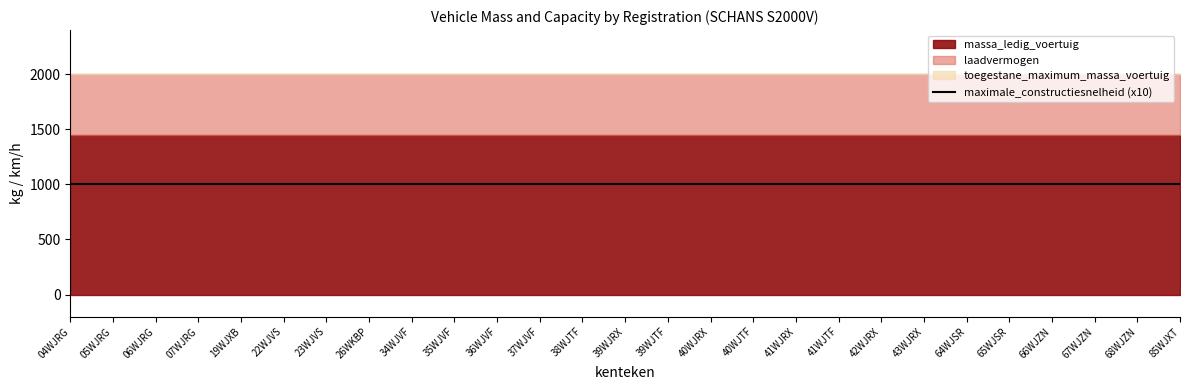

List the series in order of their peak value, highest first.

toegestane_maximum_massa_voertuig, massa_ledig_voertuig, laadvermogen, maximale_constructiesnelheid